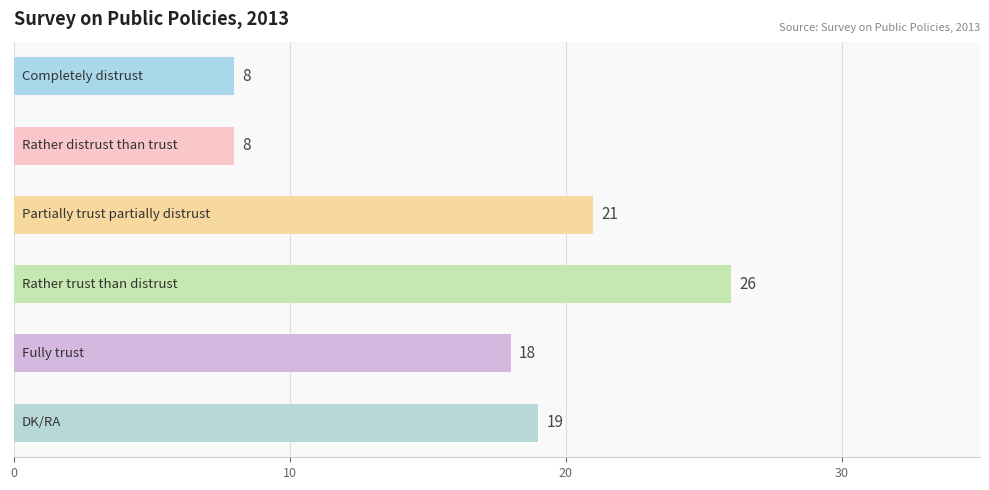

What is the value of the 6th bar from the top?

19